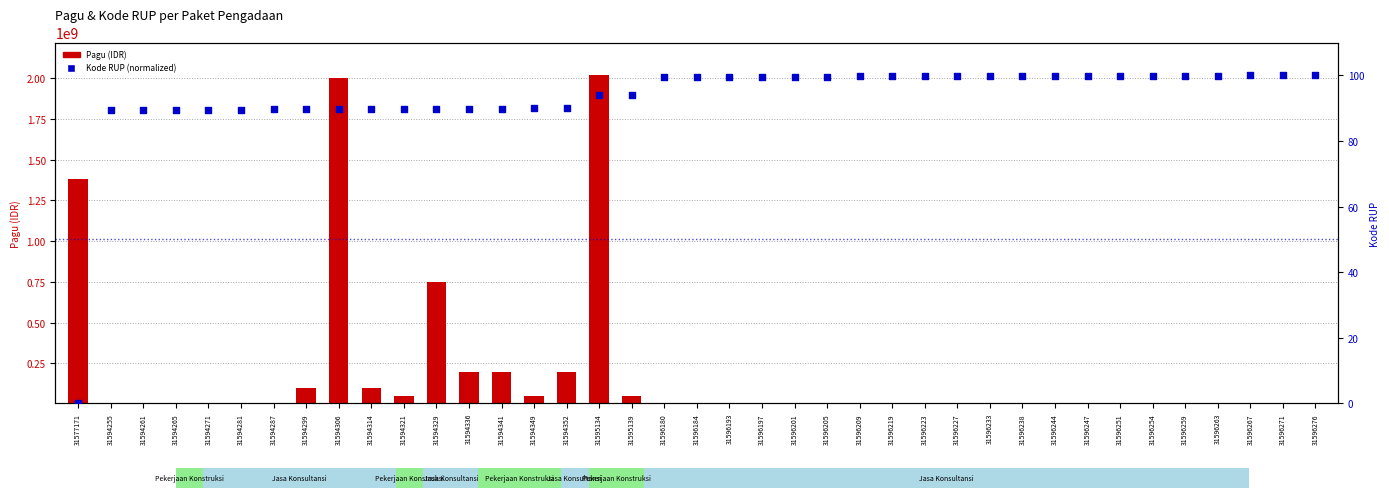

What is the total value across all series at 31594261?

6000089.5